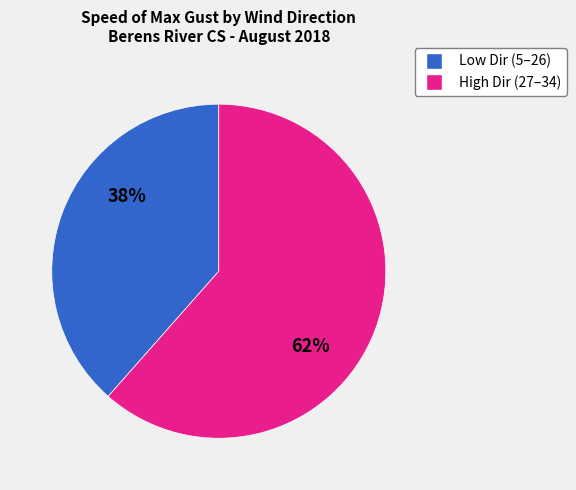

To the nearest percent, what is the average slice percentage?

50%